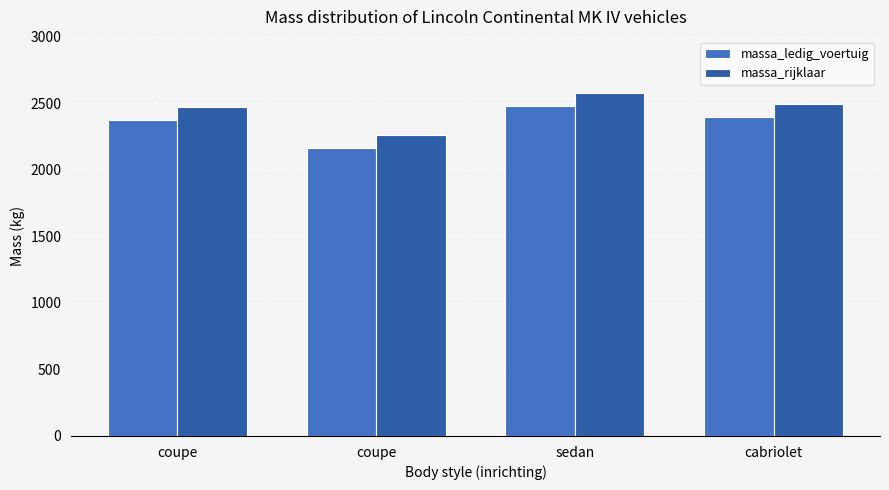

How many distinct data groups are displayed?

2